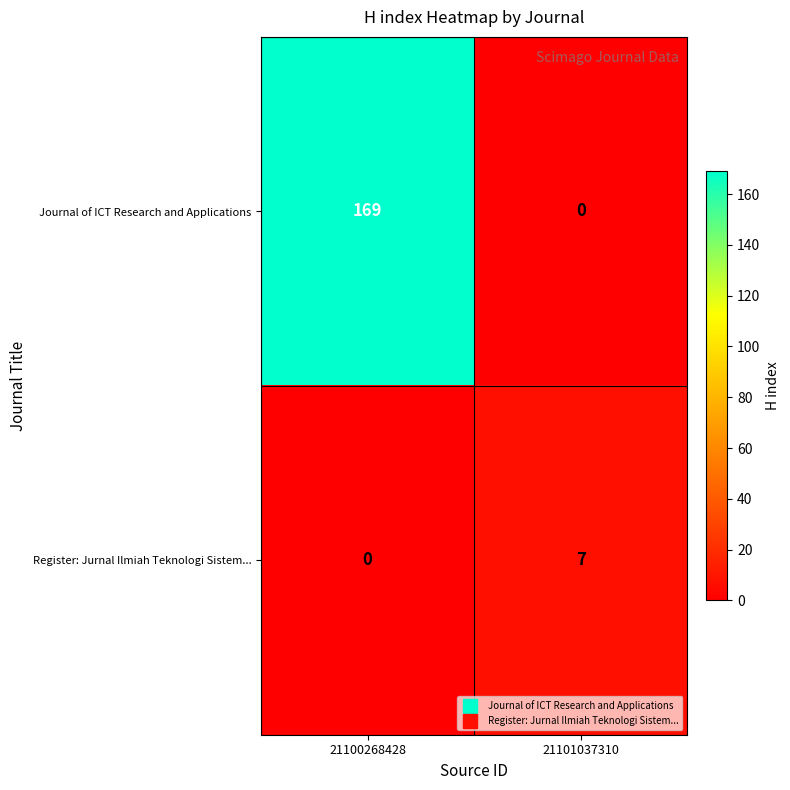

The value of Register: Jurnal Ilmiah Teknologi Sistem... at 21100268428 is 0. True or false?

True